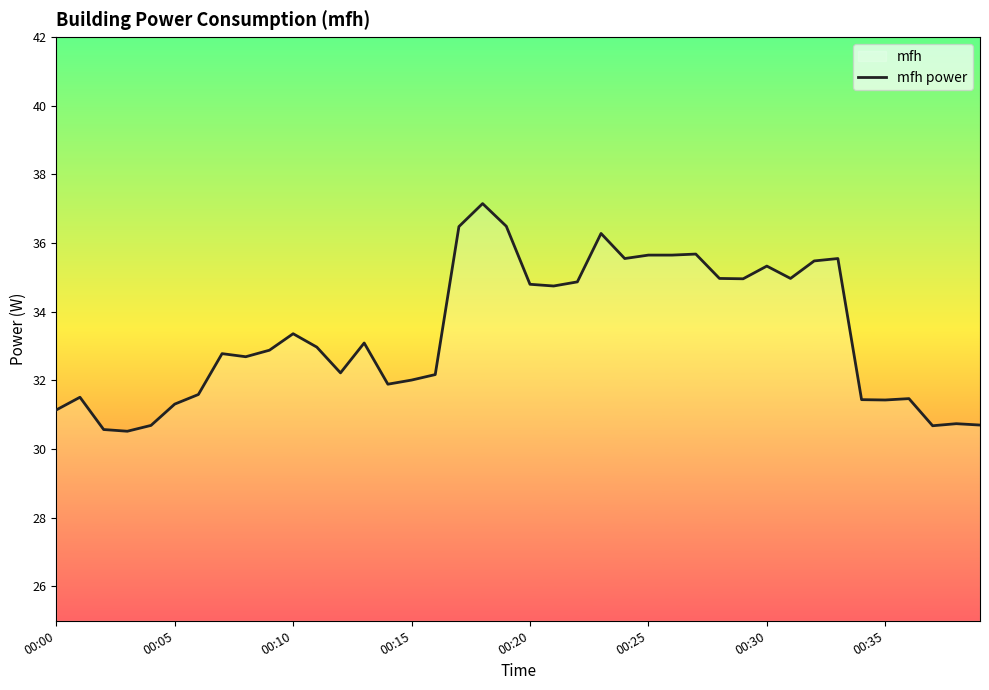

What is the minimum value shown in the chart?

30.5